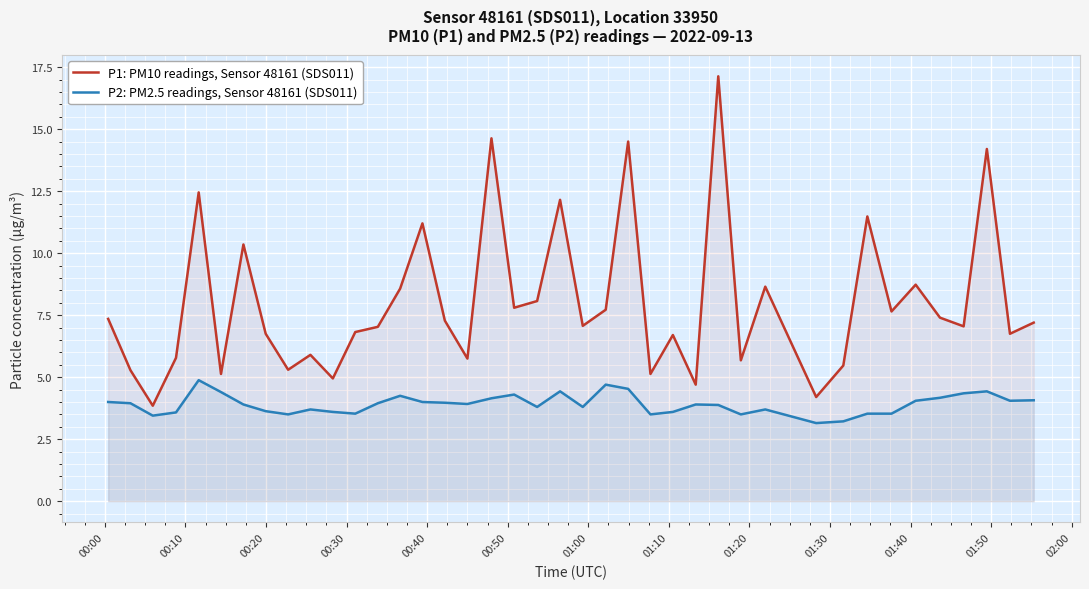

Which series has the largest total across all categories?

P1: PM10 readings, Sensor 48161 (SDS011)